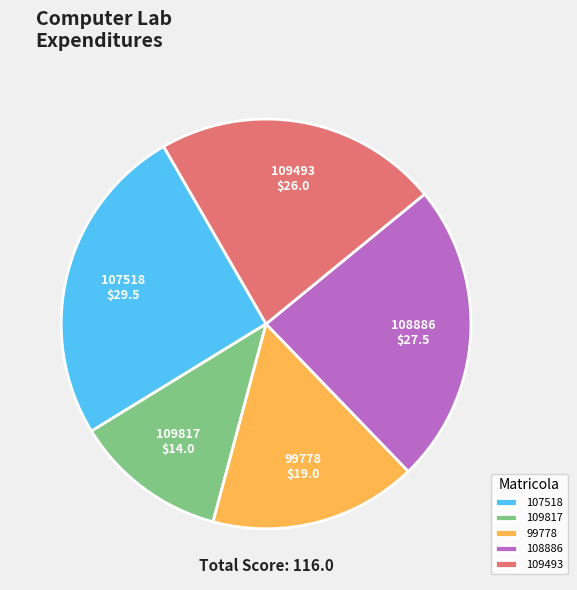

Is the sum of 99778 and 109493 greater than half?

No